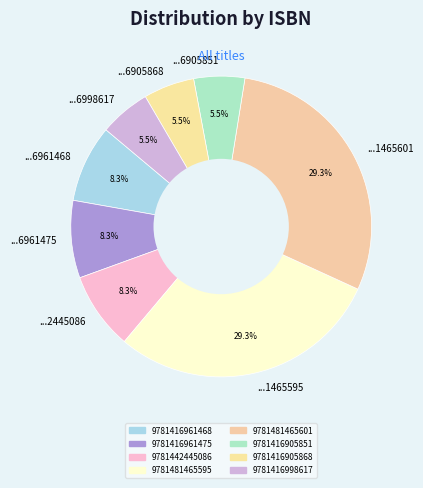

Combined, what portion of the pie is ...6998617 and ...6961468?

13.8%